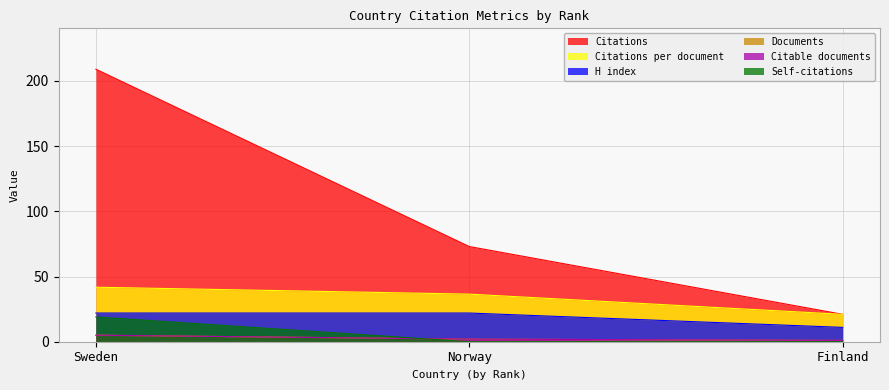

True or false: Citable documents has a value of 5.0 at Sweden.

True